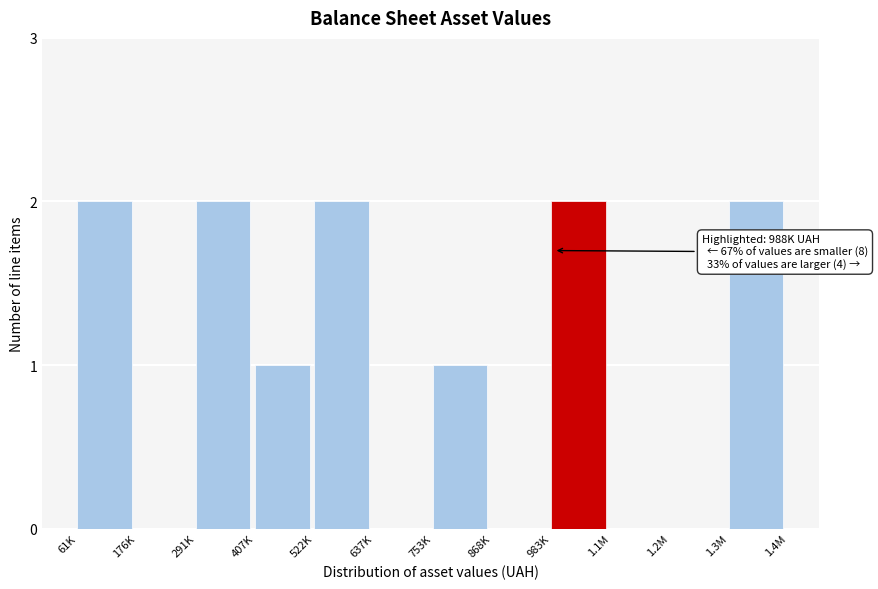

Reading left to right, list all the values displayed in this chart.

61K=2	176K=0	291K=2	407K=1	522K=2	637K=0	753K=1	868K=0	983K=2	1.1M=0	1.2M=0	1.3M=2